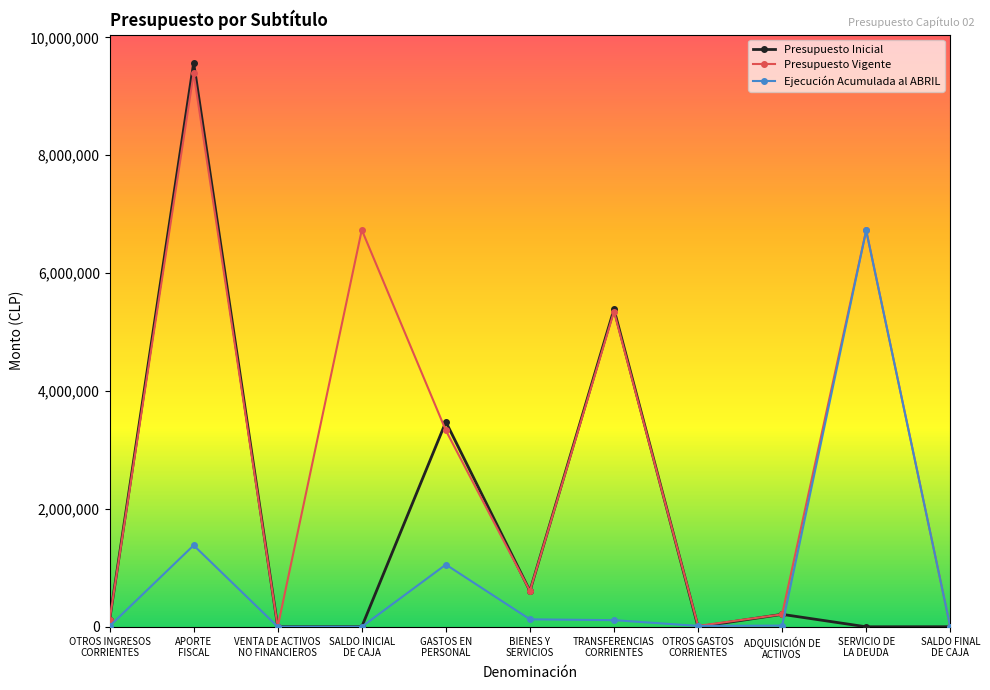

Does the chart have visible grid lines?

No